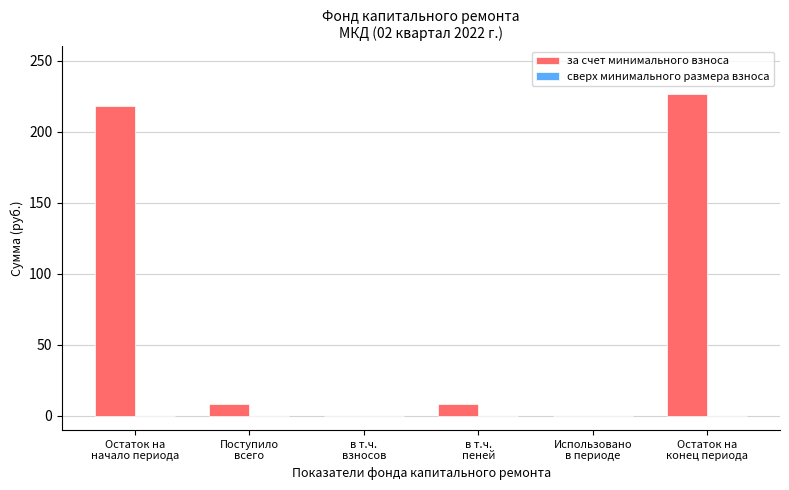

What is the sum of all values?

461.7